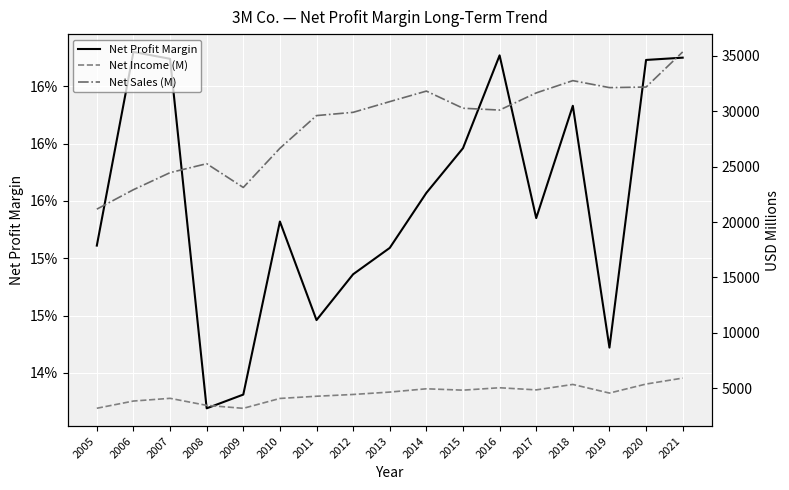

What is the total value across all series at 2011?

33894.1